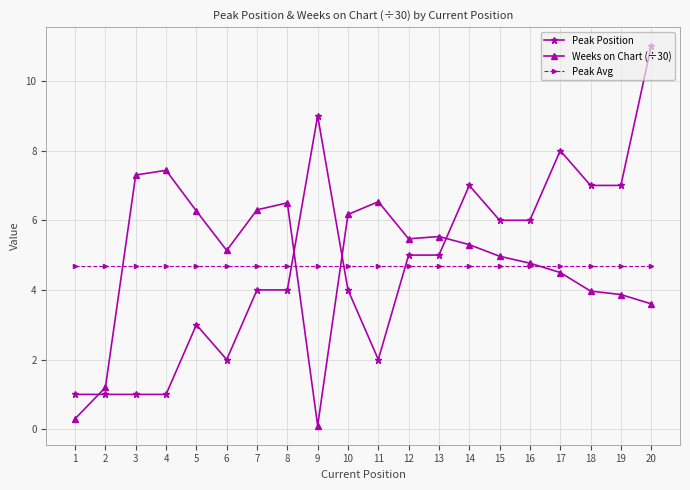

What is the value of the Peak Avg point at the 16th from the left?

4.7